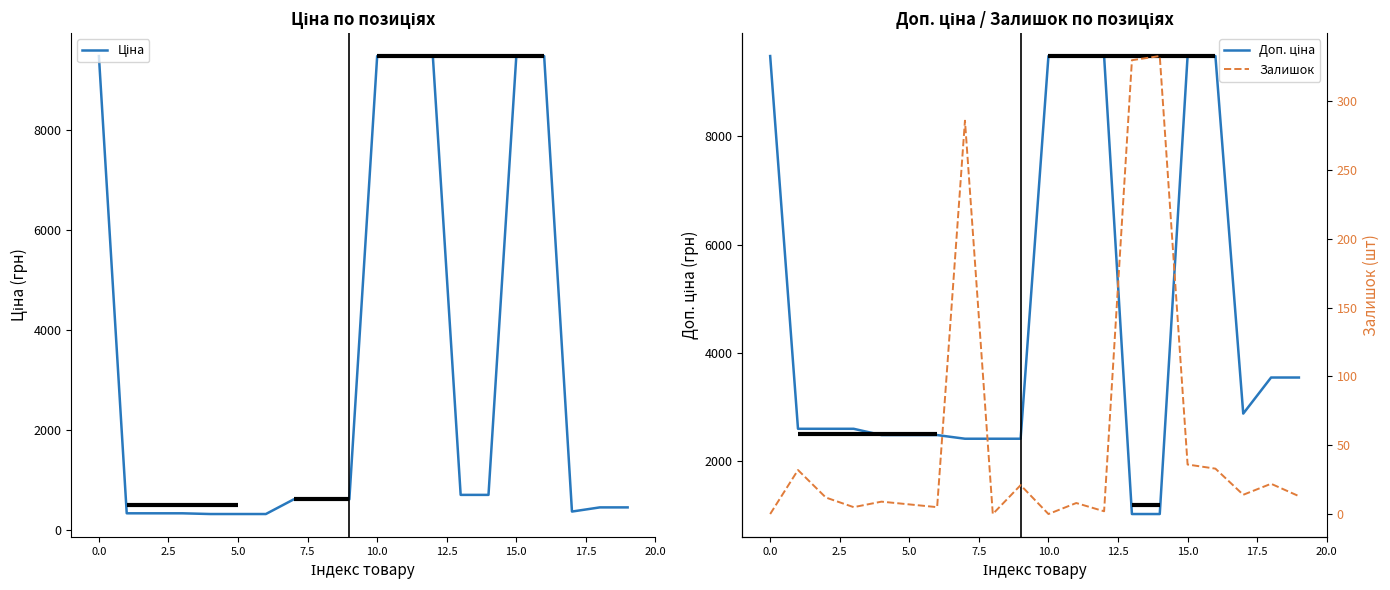

What is the spread (max minus min) of values at 12?

9478.1